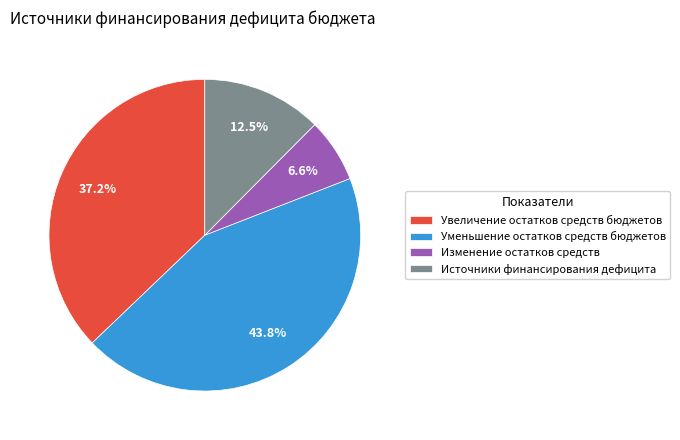

True or false: Уменьшение остатков средств бюджетов accounts for 44% of the total.

True